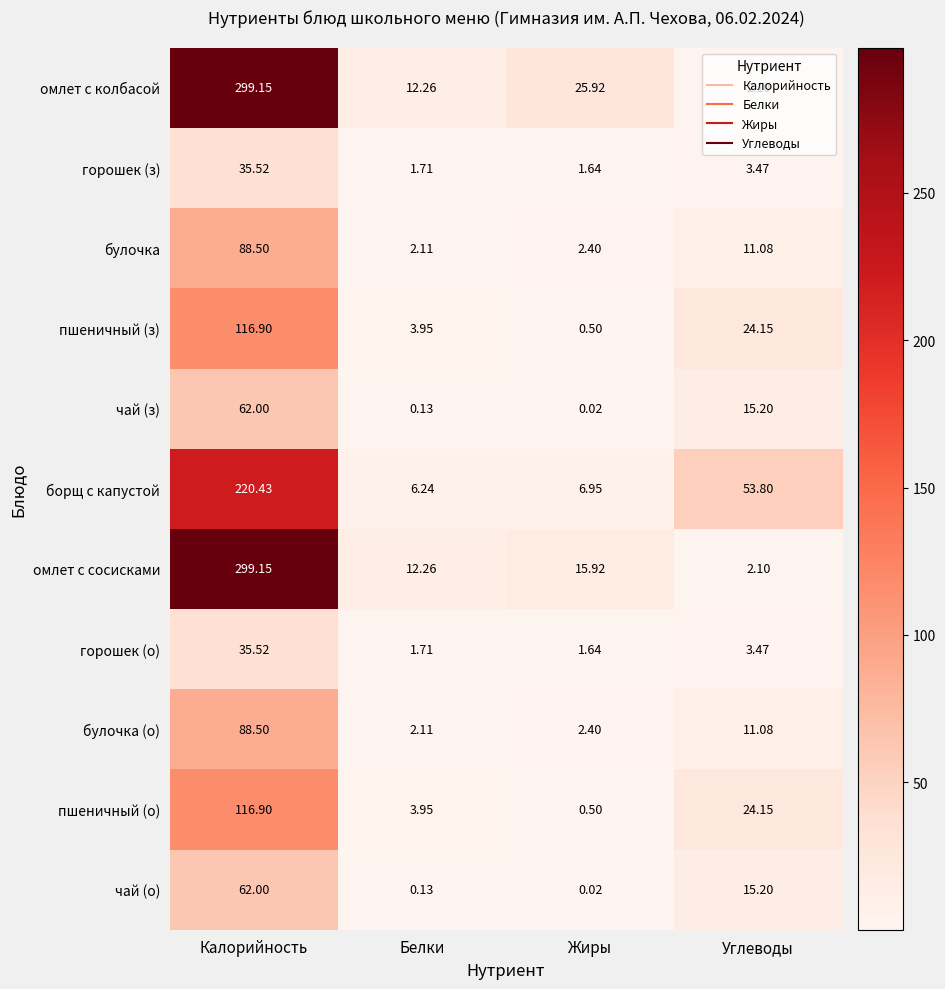

At which label is пшеничный (з) closest to 58?

Углеводы